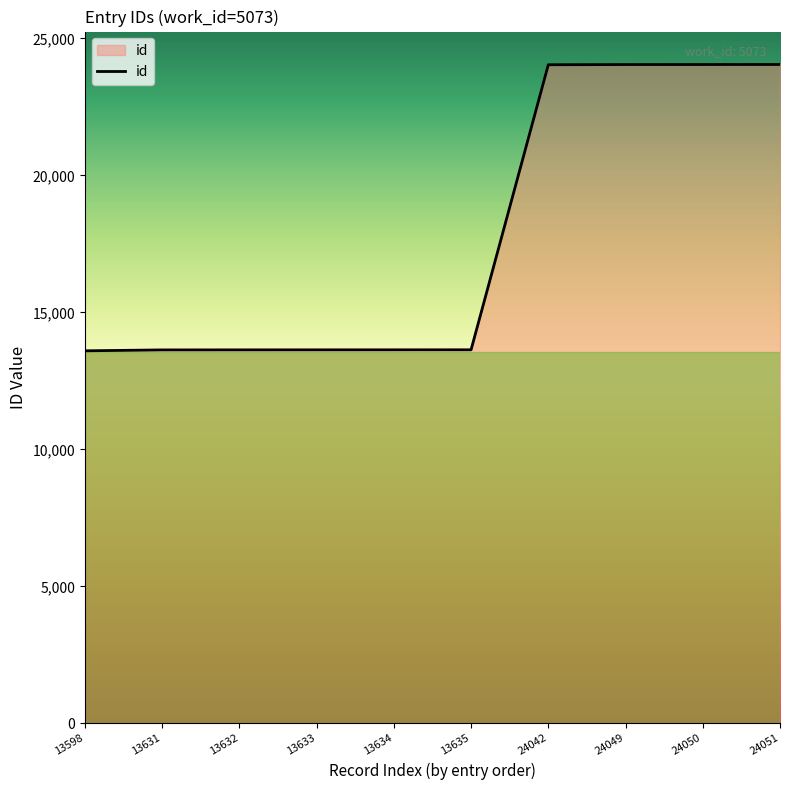

What is the difference between the maximum and minimum values?

10453